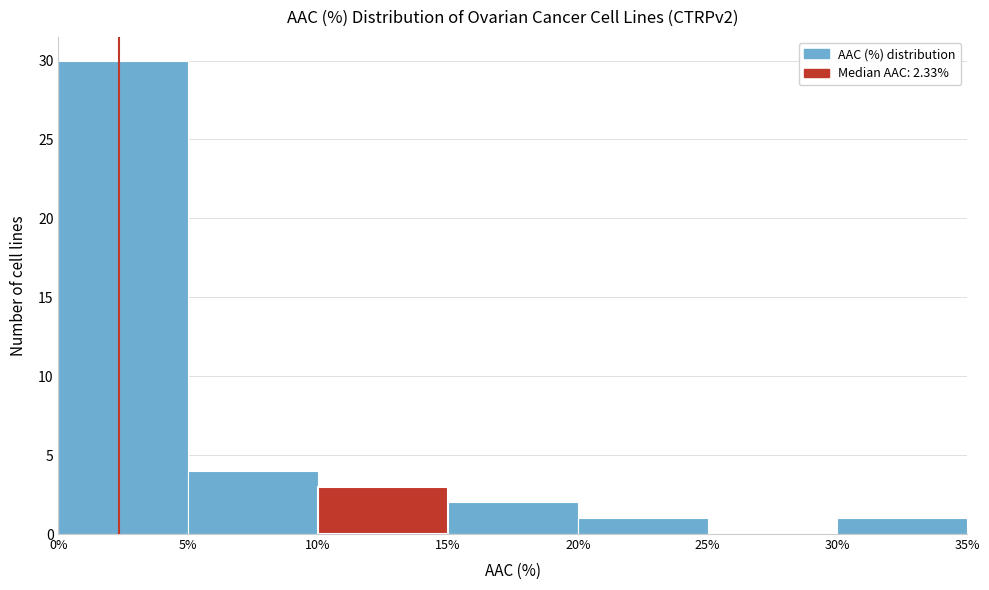

How tall is the bar that spans 5% to 10% on the x-axis? The values are not printed on the chart, so give them approximately, as read against the axis.

4